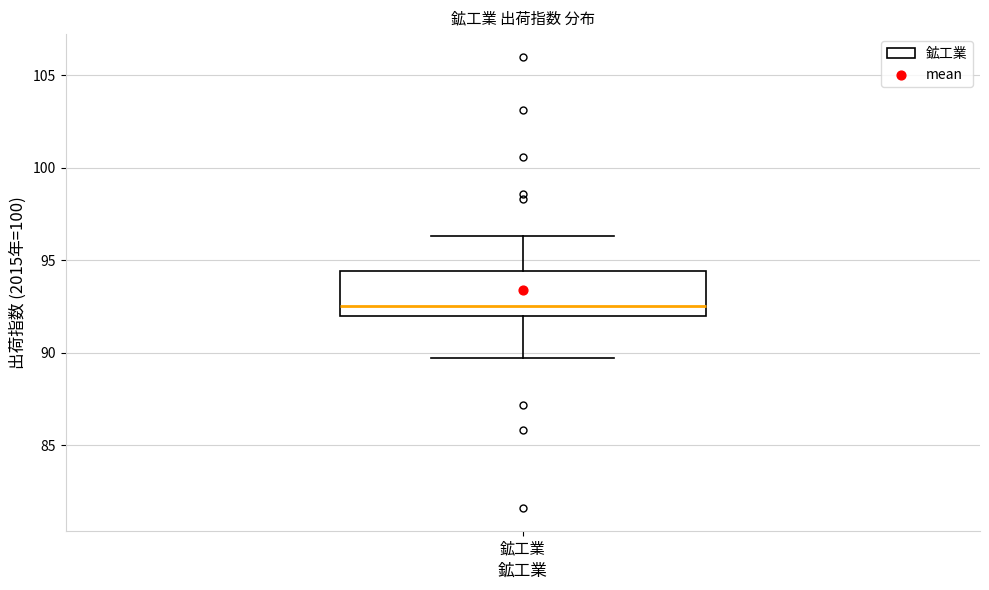

Transcribe this box plot: give where the median line is, the range the box spans, and where the two whiskers end, as read against the y-axis. The values are not printed on the chart, so give them approximately, as read against the axis.

median 92.5, box 92.0 to 94.5, whiskers 89.5 to 96.5